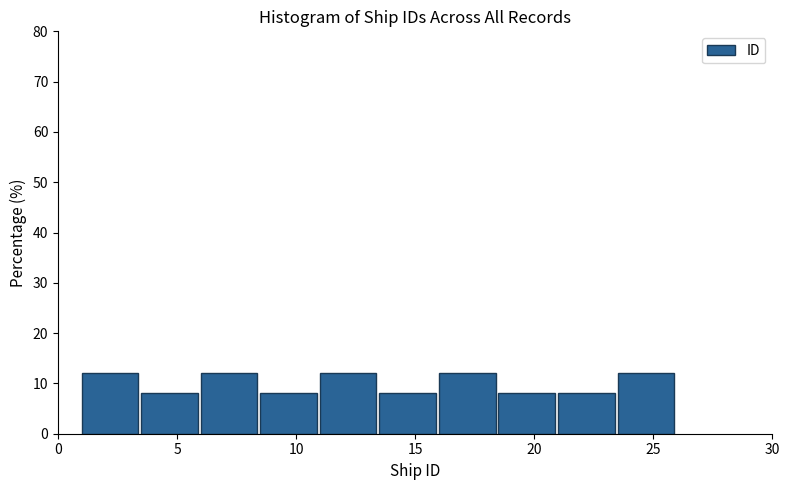

Reading left to right, transcribe this chart: for each bar, give the range it covers on the x-axis and its height. The values are not printed on the chart, so give them approximately, as read against the axis.

1.0 to 3.5: 12
3.5 to 6.0: 8
6.0 to 8.5: 12
8.5 to 11.0: 8
11.0 to 13.5: 12
13.5 to 16.0: 8
16.0 to 18.5: 12
18.5 to 21.0: 8
21.0 to 23.5: 8
23.5 to 26.0: 12